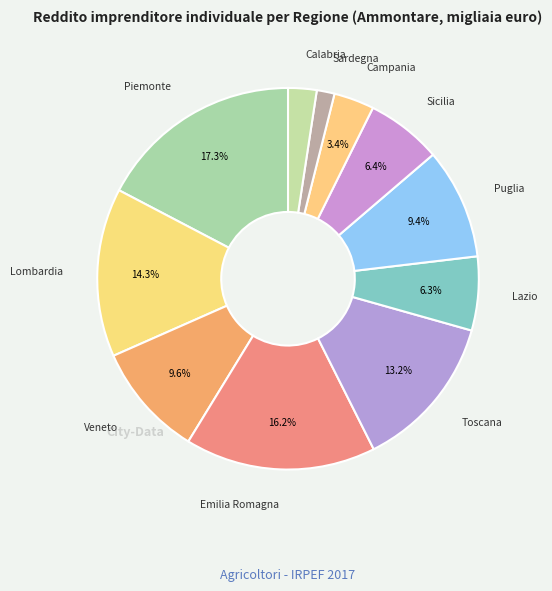

Which slice is the largest?

Piemonte